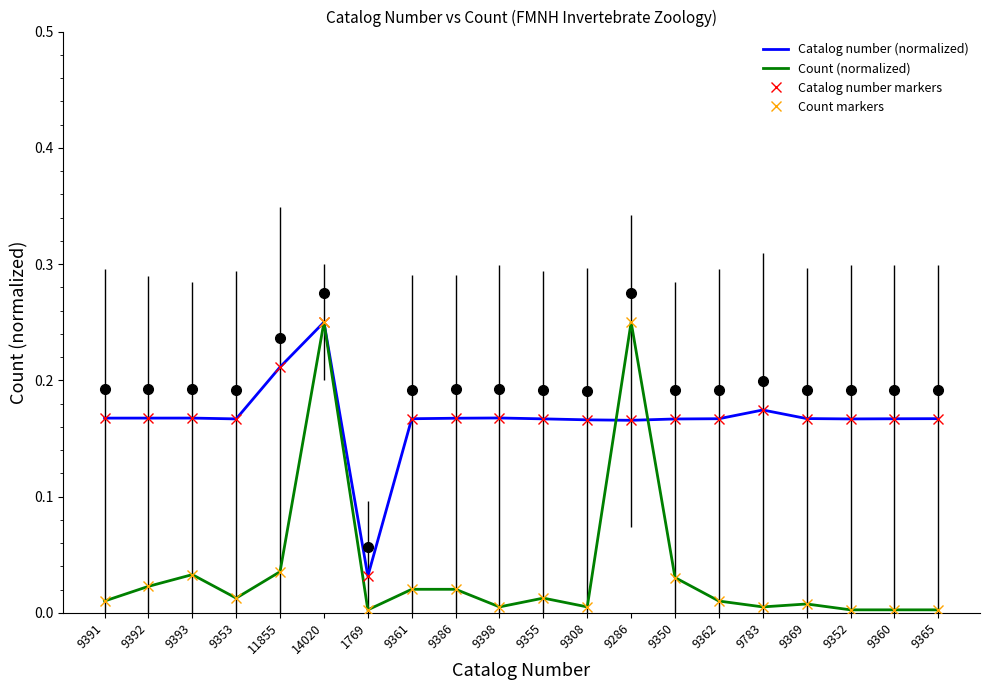

What is the value of the Catalog number (normalized) point at the 8th from the left?

0.2